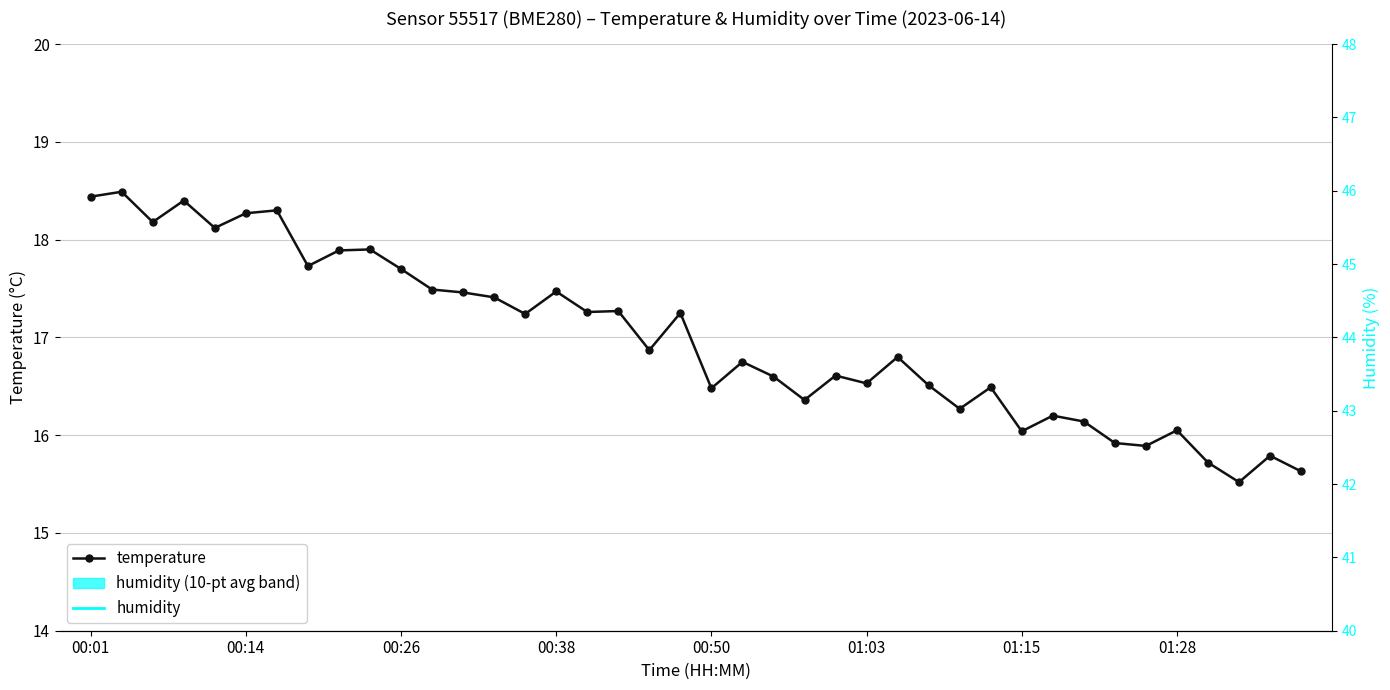

What is the lowest value of the temperature series?

15.5